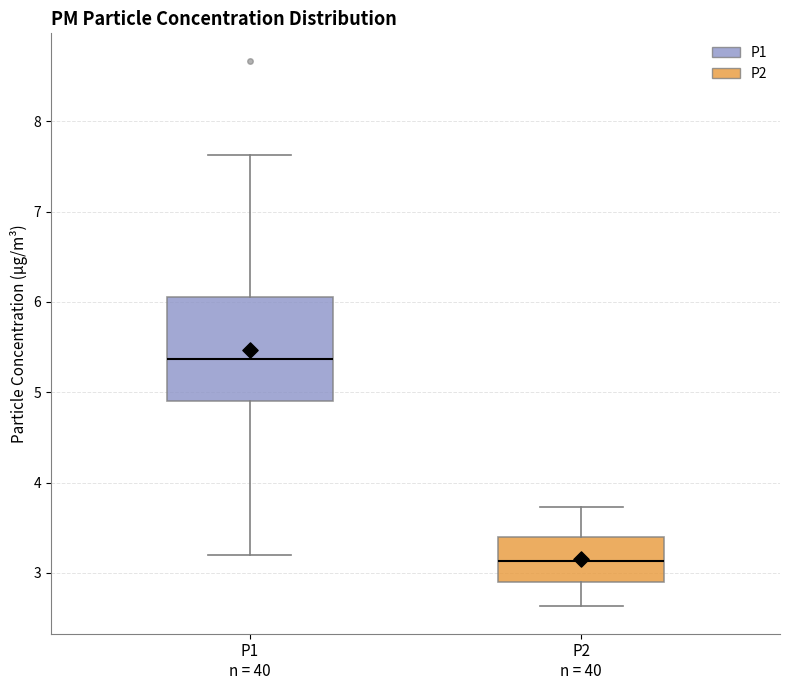

Reading left to right, read every box against the y-axis: the position of its median line, the range the box covers, and the ends of its whiskers. The values are not printed on the chart, so give them approximately, as read against the axis.

P1 n = 40: median 5.4, box 4.9 to 6.1, whiskers 3.2 to 7.6
P2 n = 40: median 3.1, box 2.9 to 3.4, whiskers 2.6 to 3.7